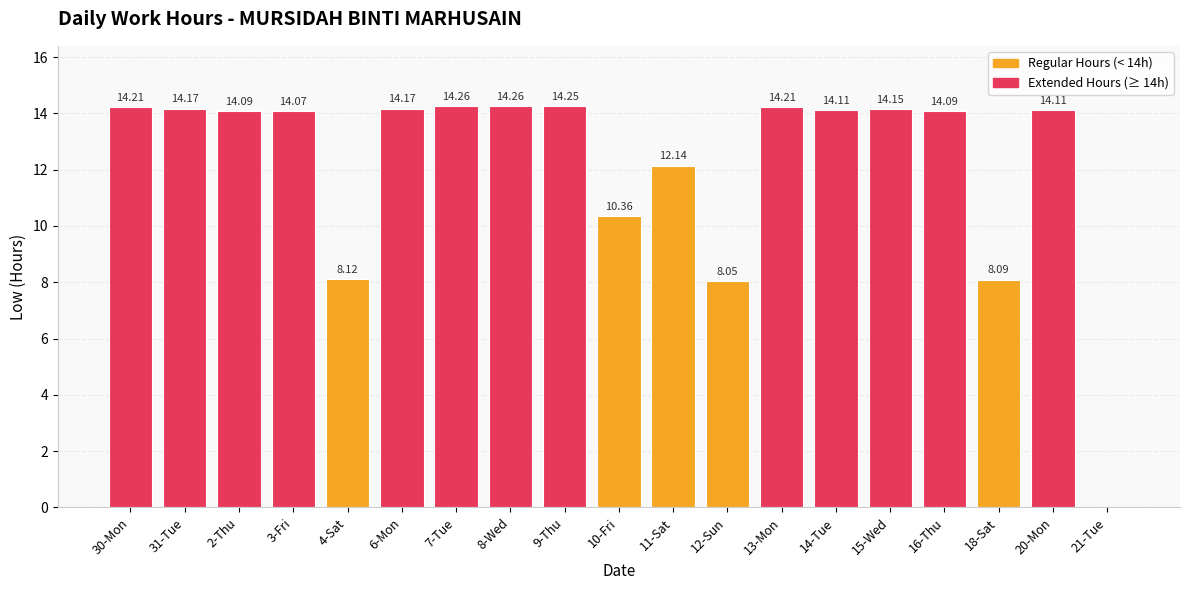

Between 16-Thu and 30-Mon, which is larger?

30-Mon